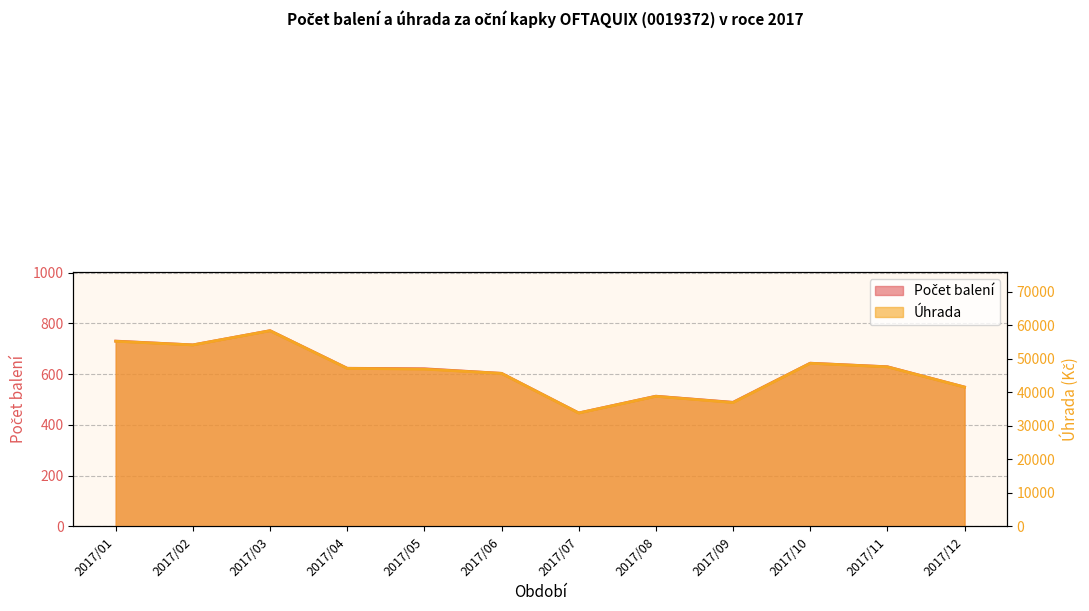

How many interior local valleys does the Počet balení series have?

3